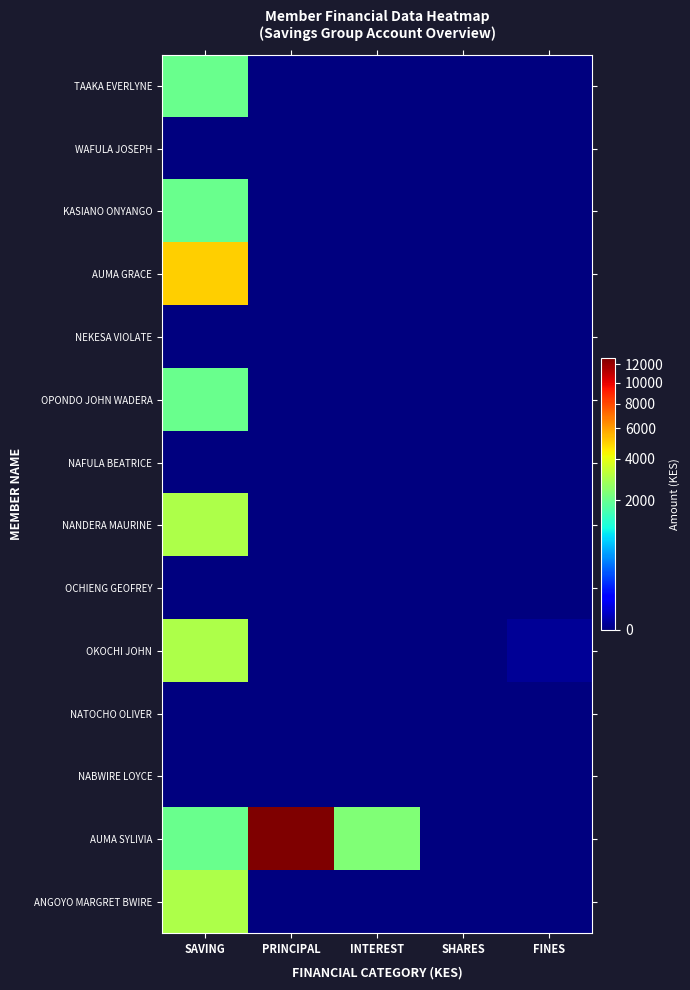

Between SHARES and FINES, which is larger?

SHARES